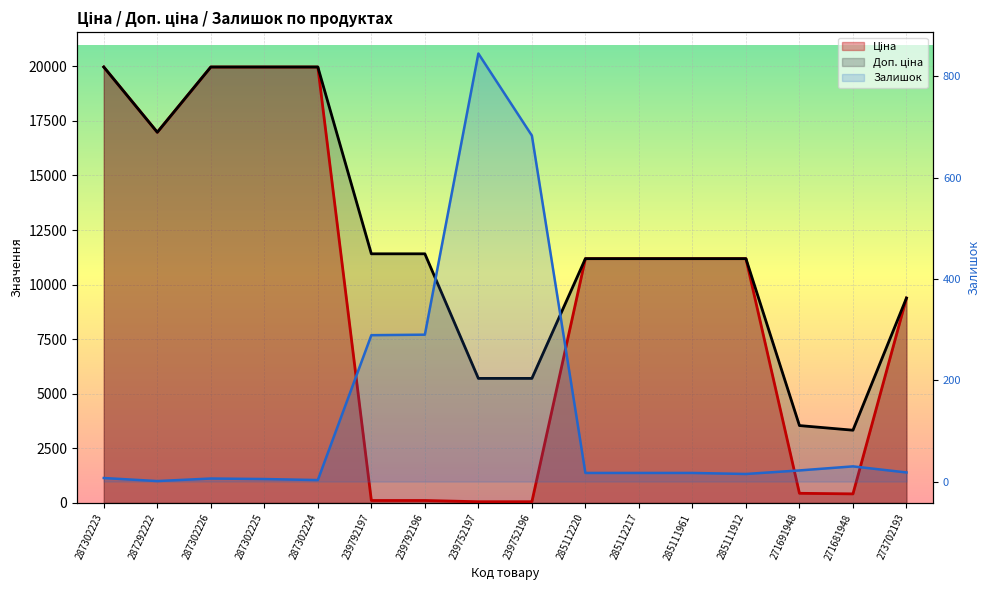

What is the difference between the highest and lowest values at 239752196?

5647.9